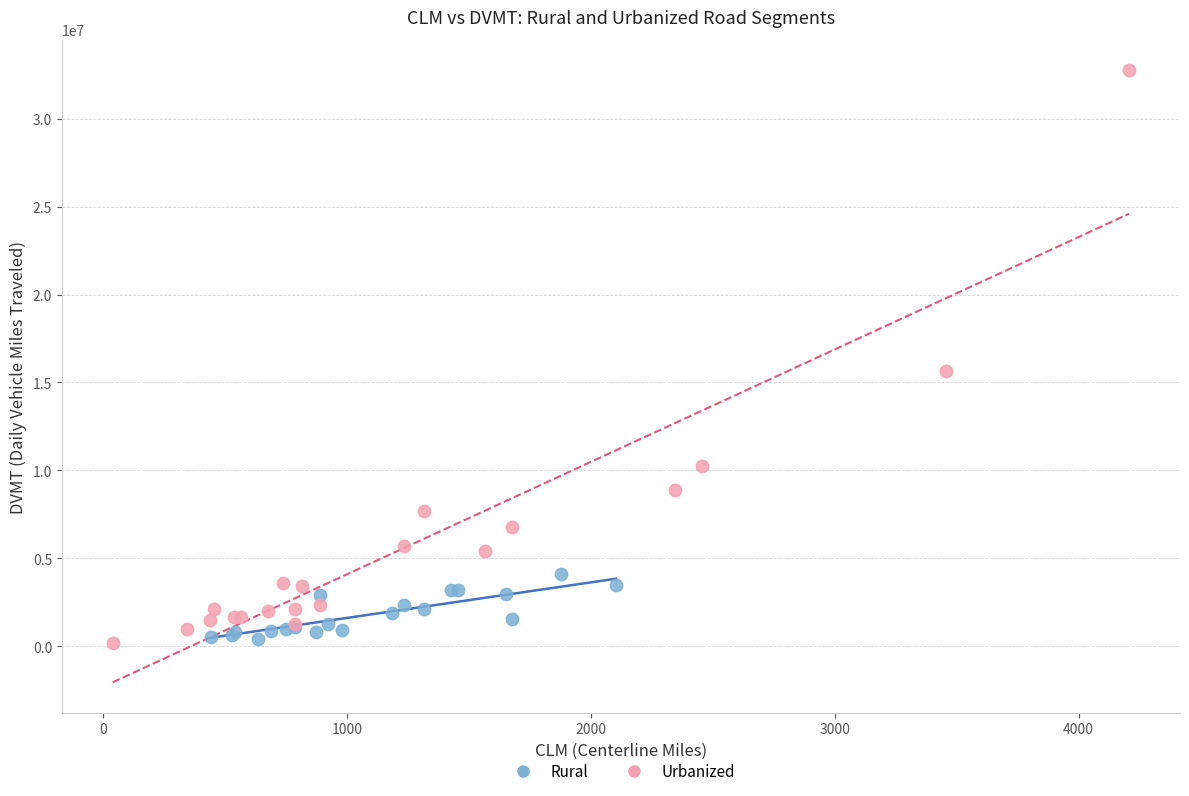

What are all the series names shown in the legend?

Rural, Urbanized